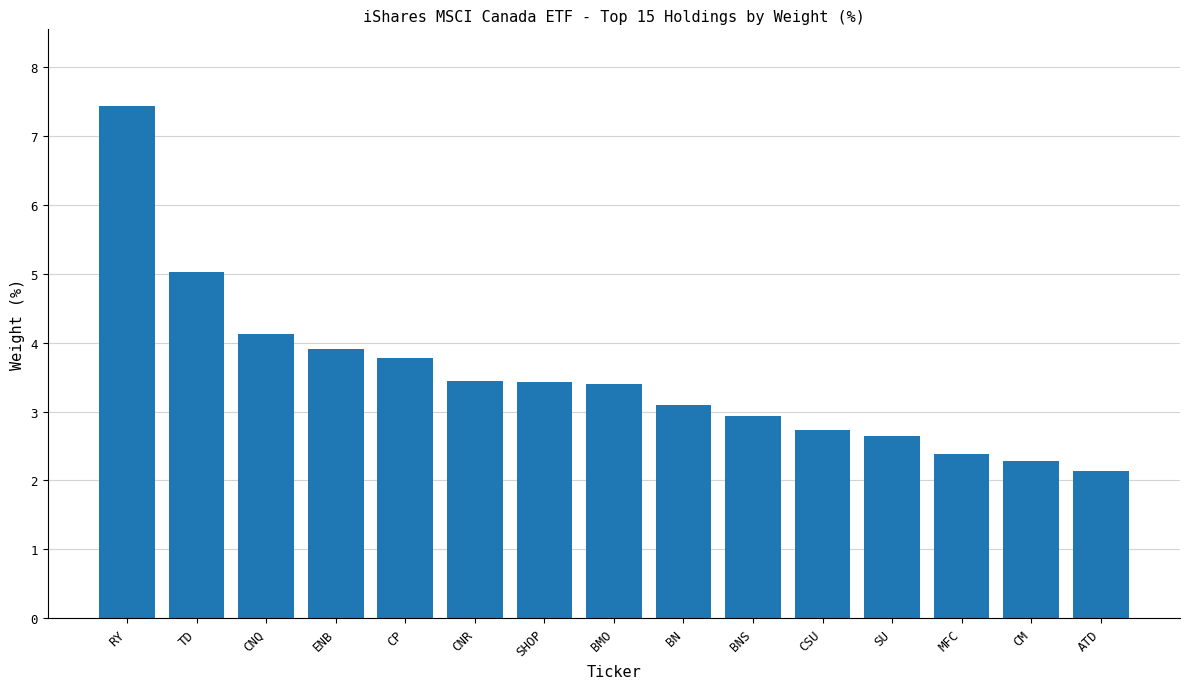

True or false: the data shows 2.3 at CM.

True